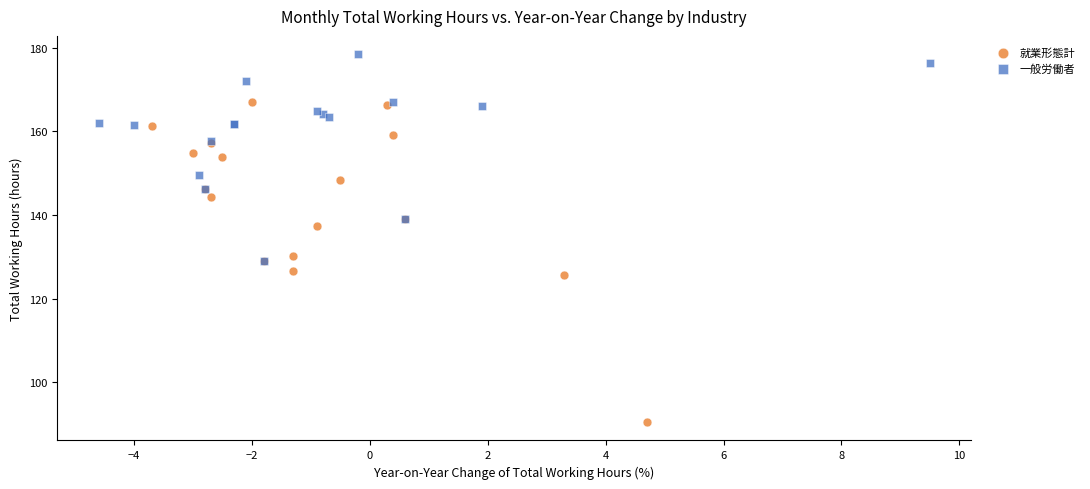

Which series has the largest Y range (max minus min)?

就業形態計